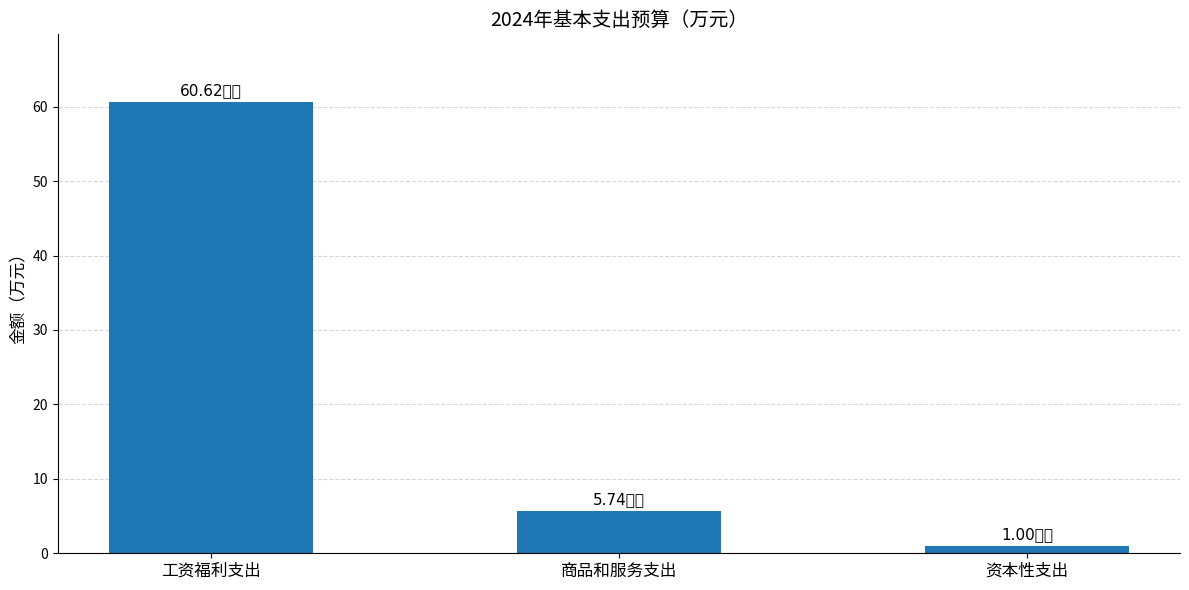

What is the sum of all values?

67.4